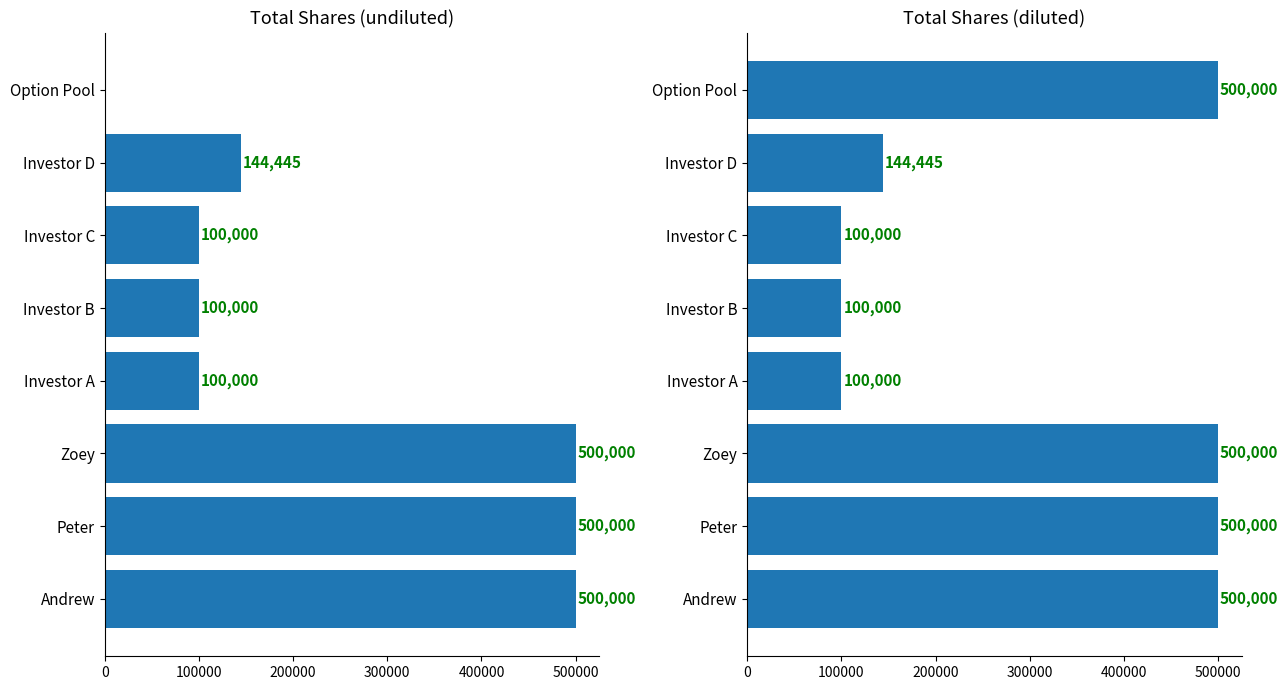

What is the total value across all series at Investor B?

200000